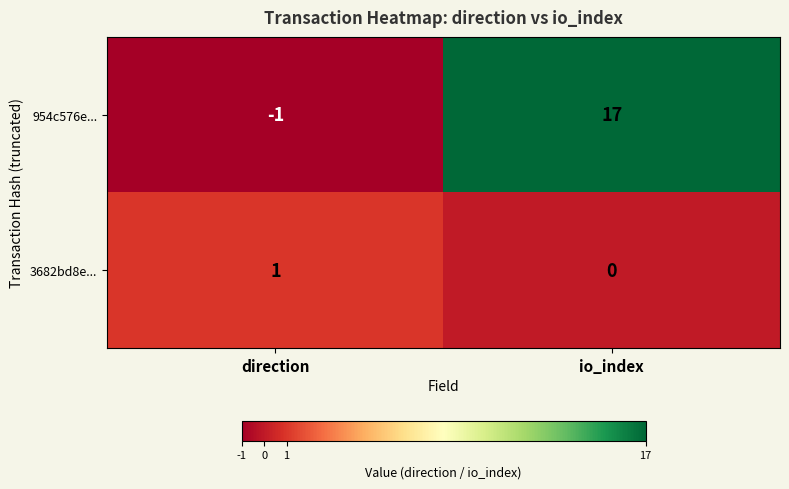

Is it true that 954c576e... equals -1 at direction?

True